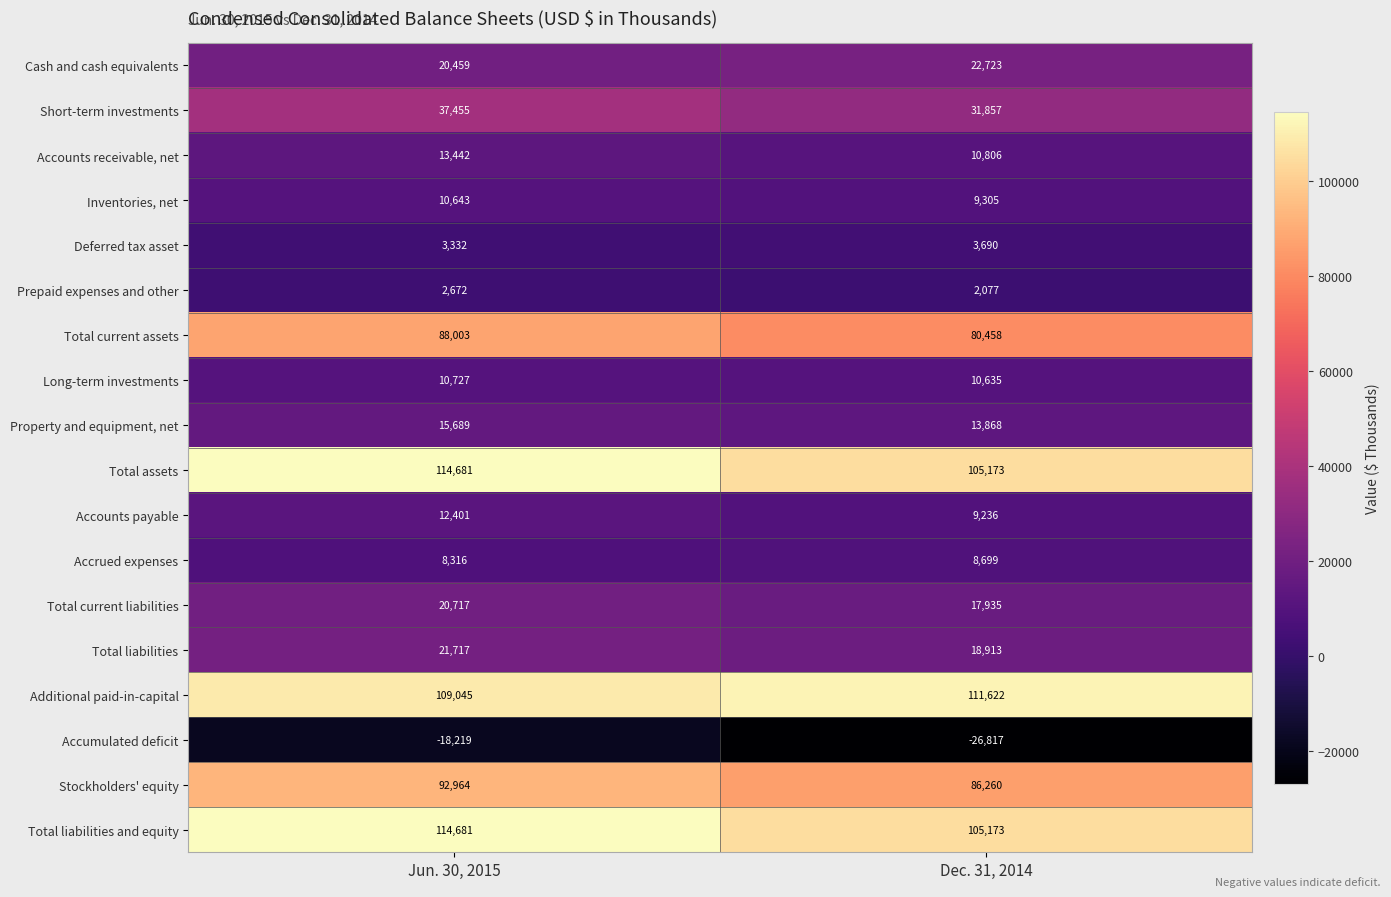

What is the sum of all Total liabilities and equity values?

219854